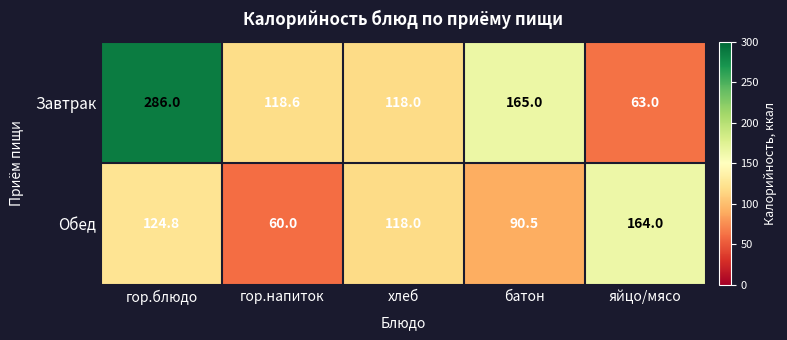

What is the spread (max minus min) of values at гор.блюдо?

161.2